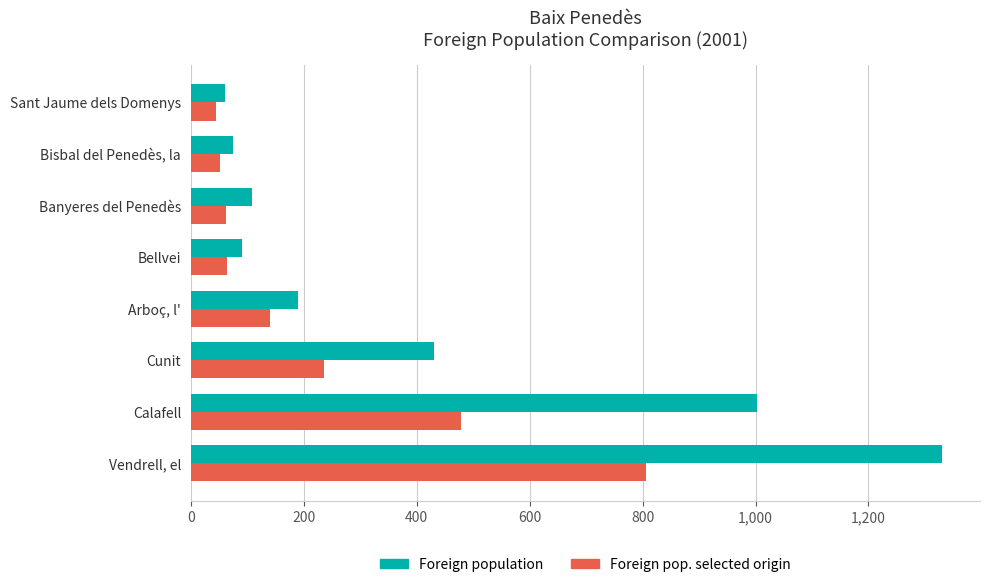

What is the sum of all Foreign pop. selected origin values?

1883